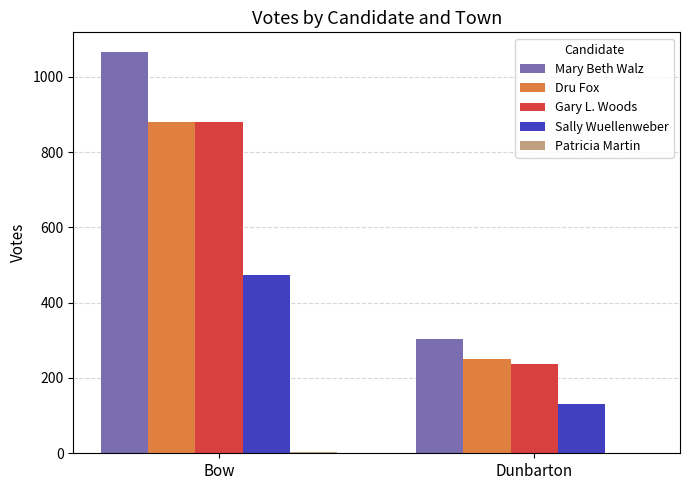

Which series changed the most between Bow and Dunbarton?

Mary Beth Walz